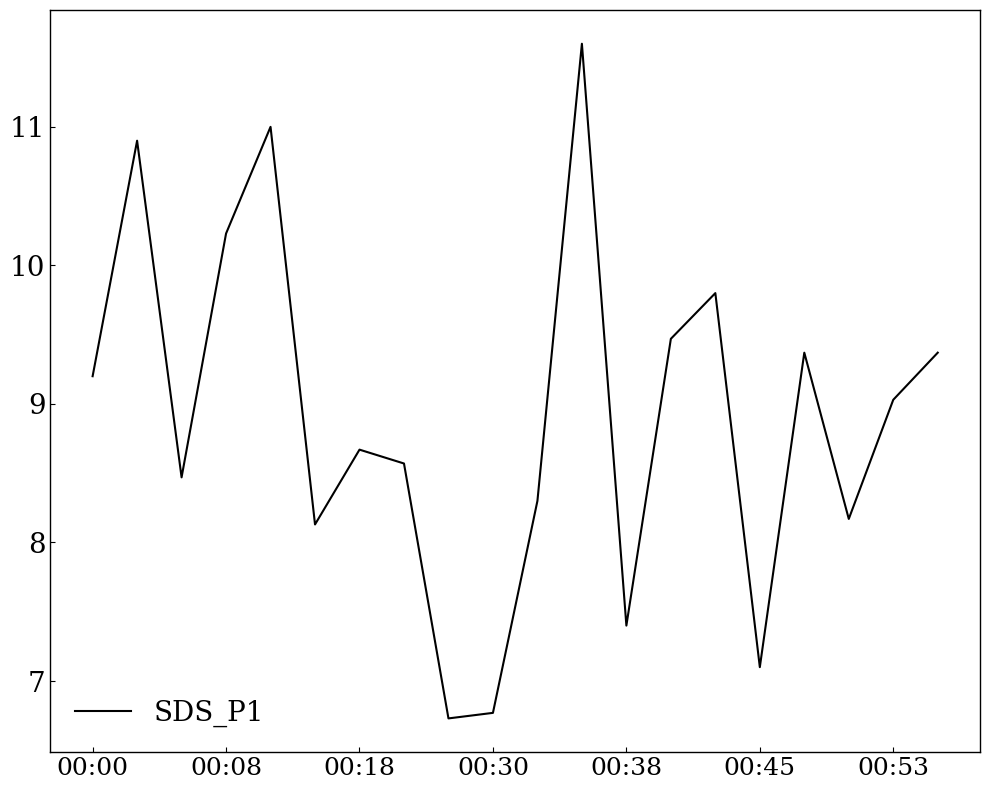

Reading right to left, transcribe all the data shown in this chart.

9.4	9.0	8.2	9.4	7.1	9.8	9.5	7.4	11.6	8.3	6.8	6.7	8.6	8.7	8.1	11.0	10.2	8.5	10.9	9.2